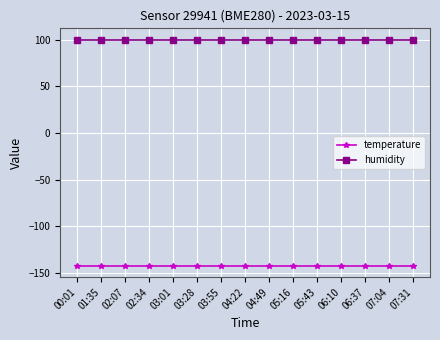

Reading left to right, transcribe all the data shown in this chart.

temperature: -142.5	-142.5	-142.5	-142.5	-142.5	-142.5	-142.5	-142.5	-142.5	-142.5	-142.5	-142.5	-142.5	-142.5	-142.5
humidity: 100.0	100.0	100.0	100.0	100.0	100.0	100.0	100.0	100.0	100.0	100.0	100.0	100.0	100.0	100.0